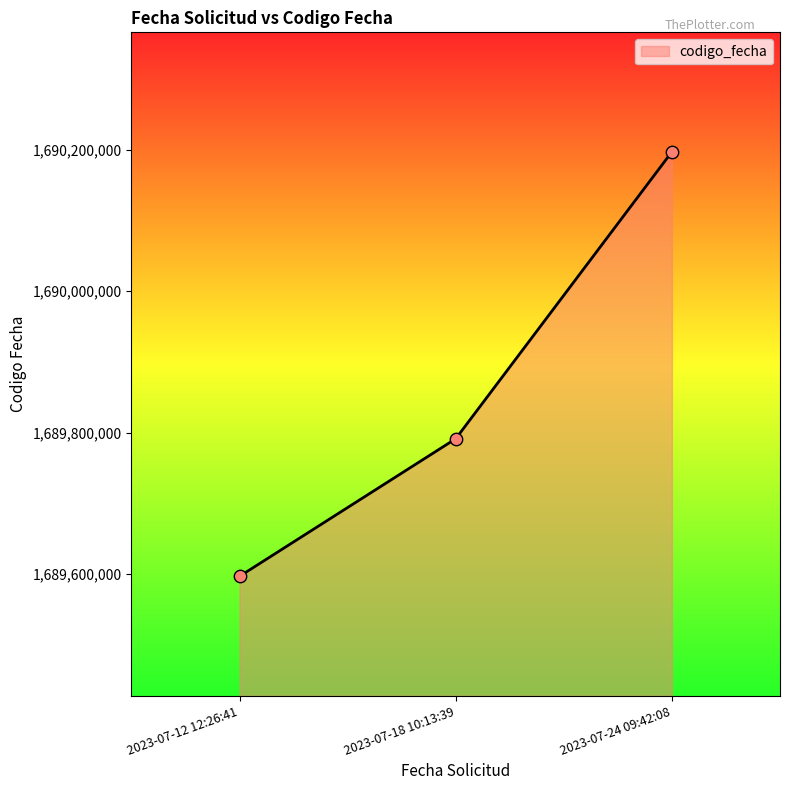

Which has a higher value, 2023-07-24 09:42:08 or 2023-07-12 12:26:41?

2023-07-24 09:42:08